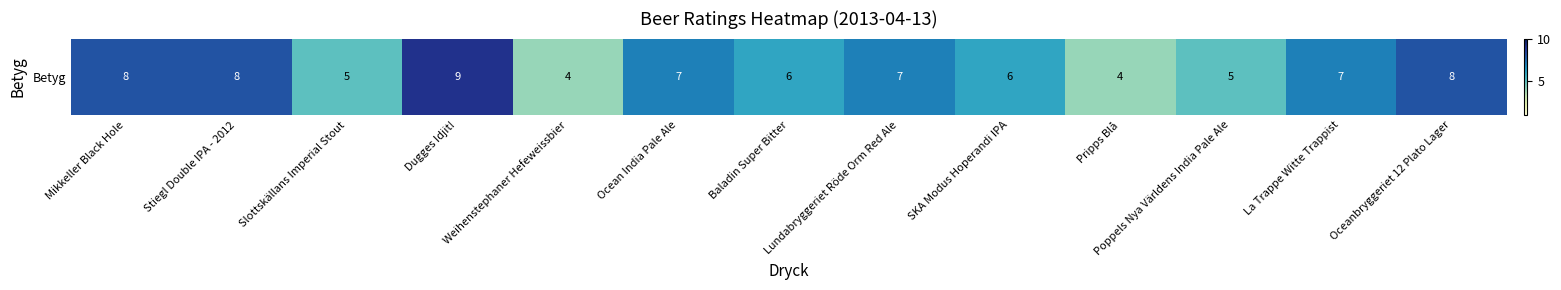

What is the ratio of the value at Poppels Nya Världens India Pale Ale to the value at Mikkeller Black Hole?

0.6